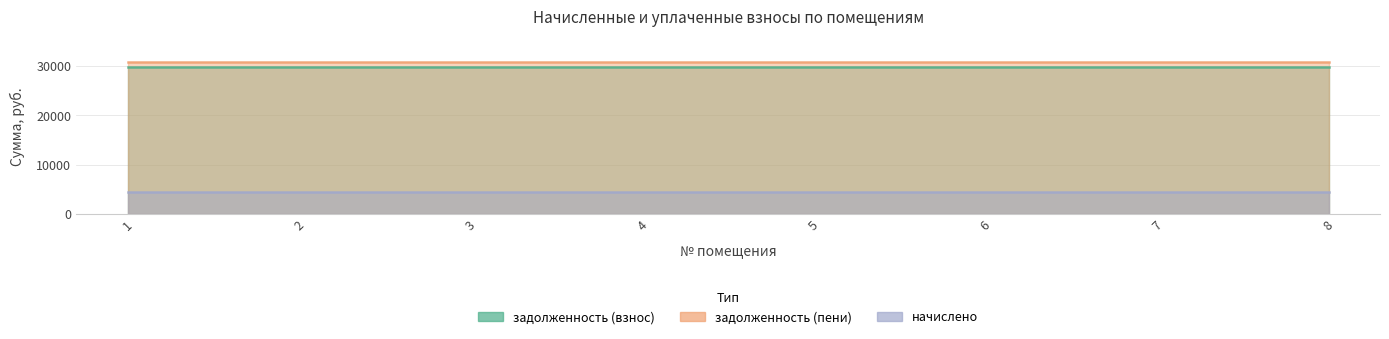

Which series has the widest spread of values?

задолженность (взнос)